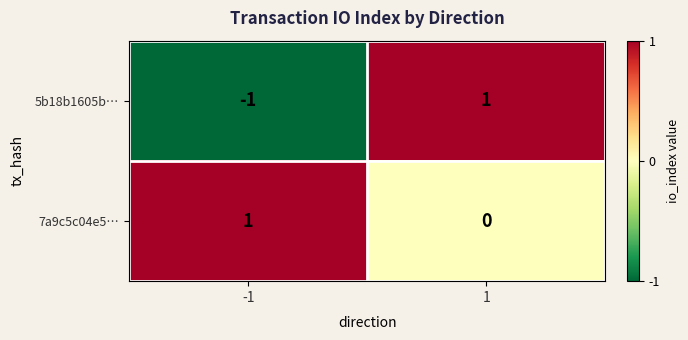

True or false: 7a9c5c04e5… has a value of 0 at 1.

True